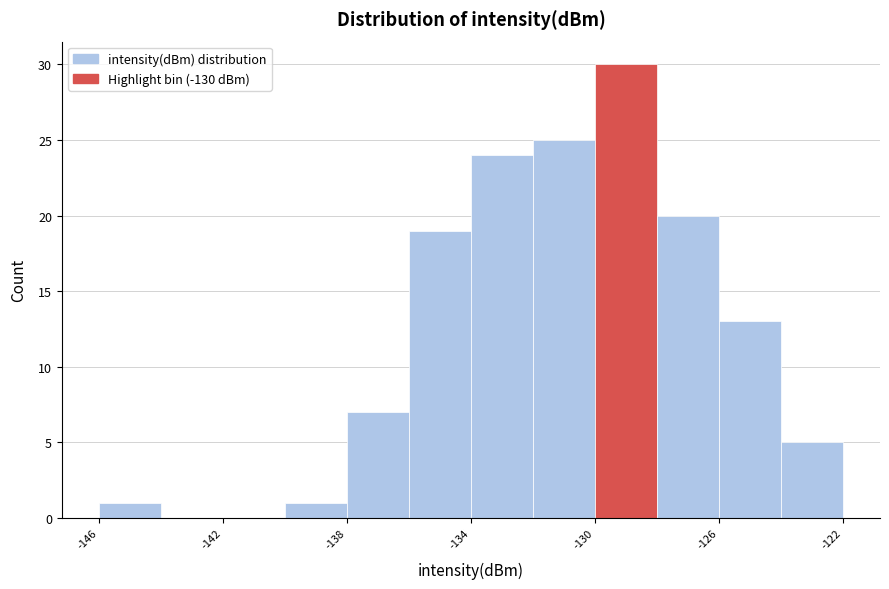

Reading left to right, list every bar in this chart as the range it spans on the x-axis followed by its height. The values are not printed on the chart, so give them approximately, as read against the axis.

-146 to -144: 1
-144 to -142: 0
-142 to -140: 0
-140 to -138: 1
-138 to -136: 7
-136 to -134: 19
-134 to -132: 24
-132 to -130: 25
-130 to -128: 30
-128 to -126: 20
-126 to -124: 13
-124 to -122: 5